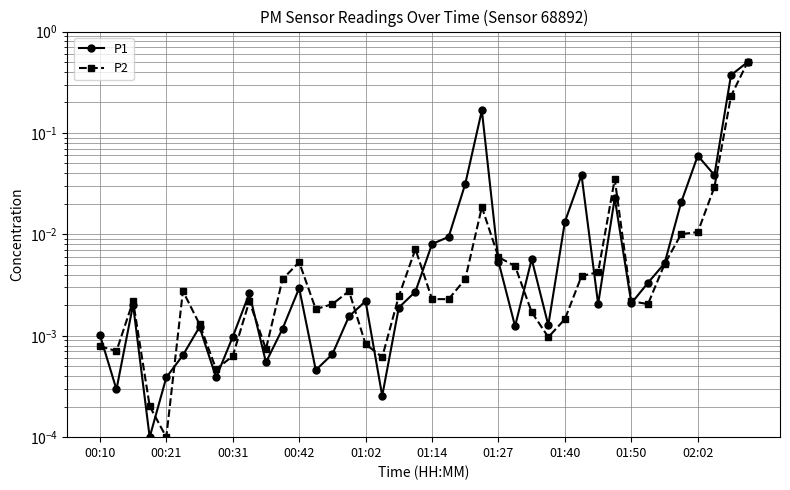

Is it true that P1 equals 0.0 at 19?

True